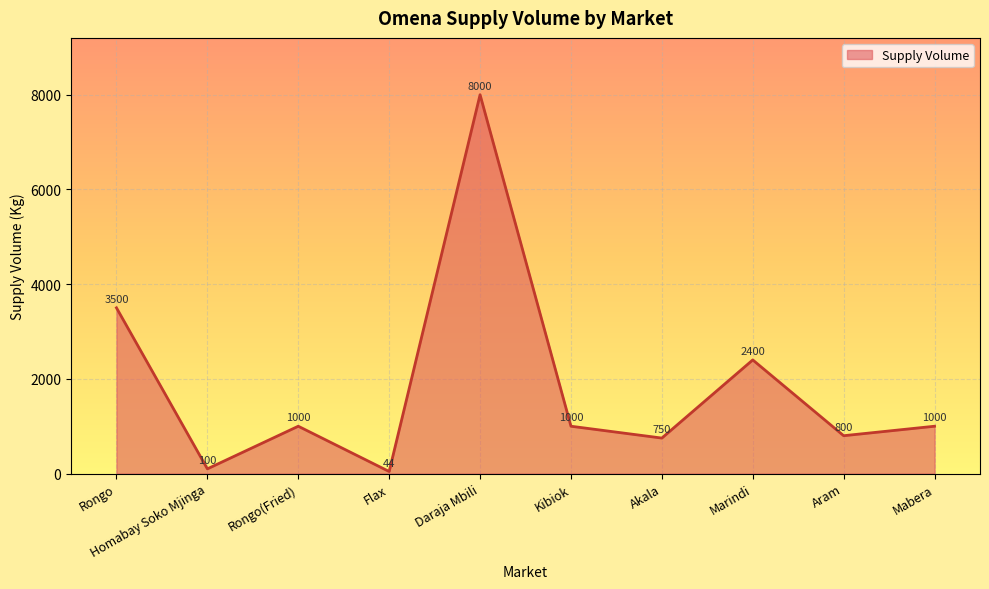

Approximately how many times larger is the value at Kibiok compared to Homabay Soko Mjinga?

10.0